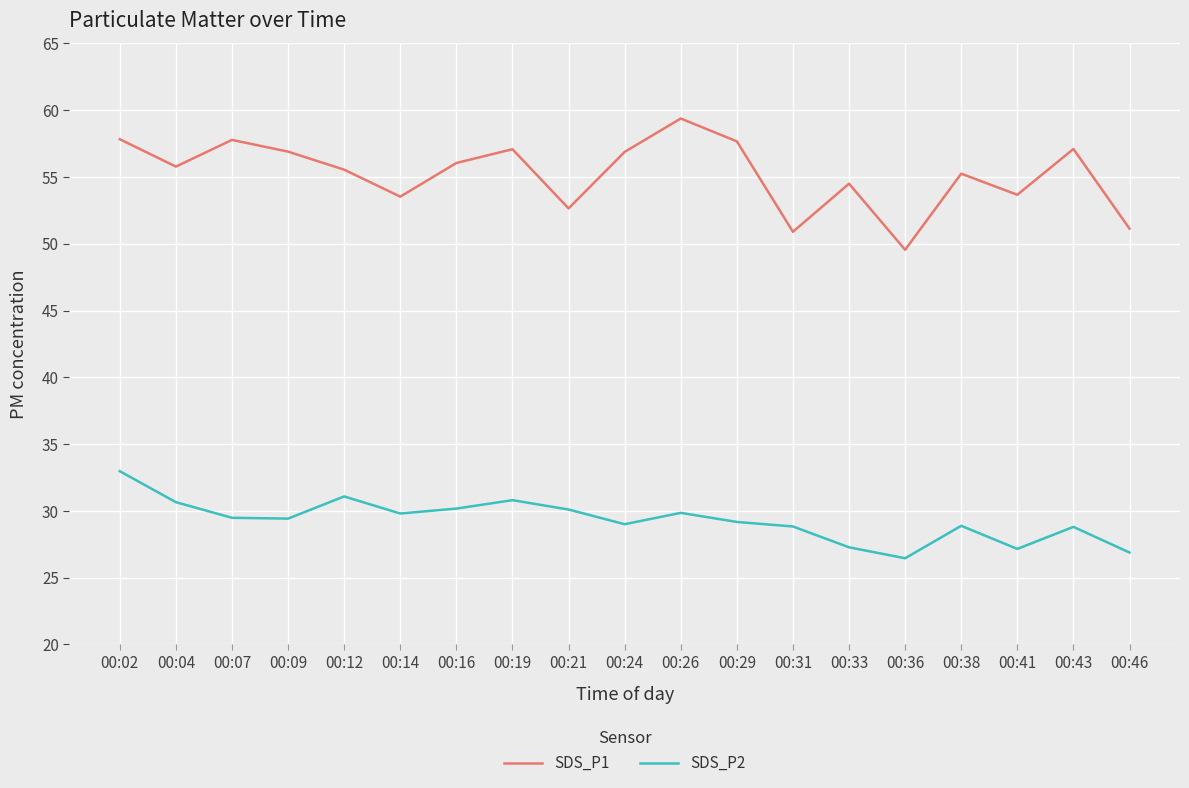

What value does the SDS_P2 series have at 00:26?

29.9